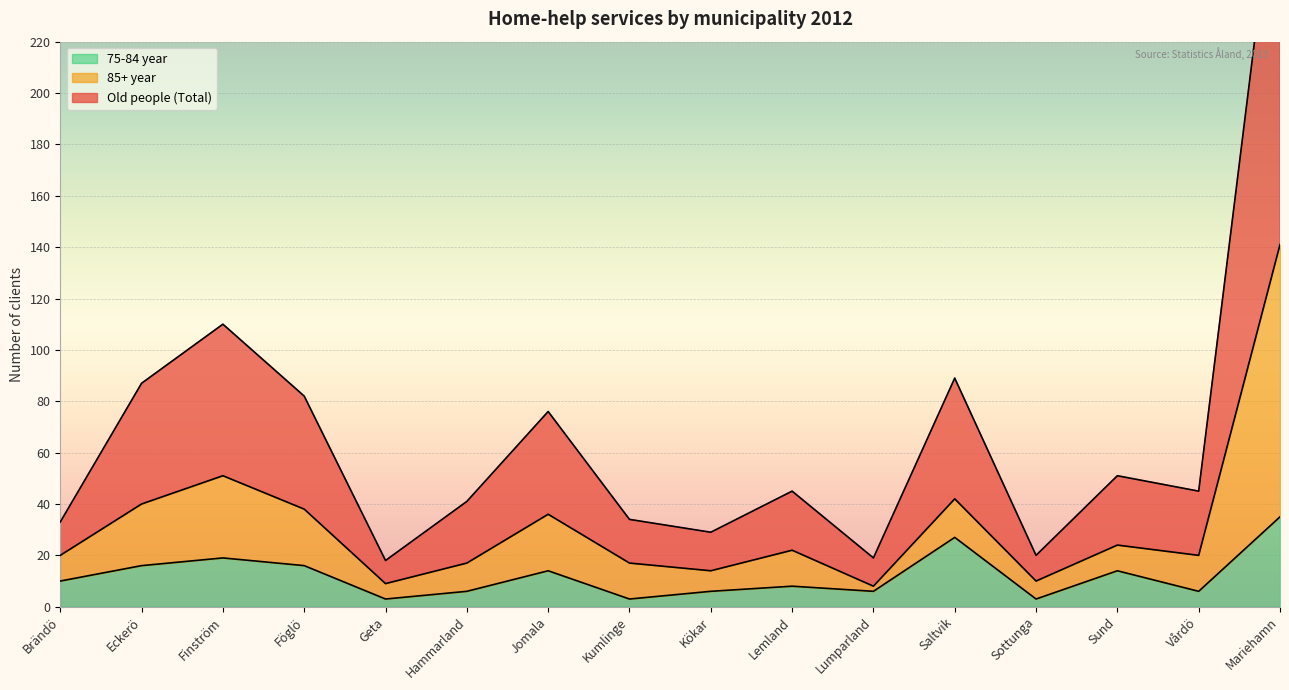

List the series in order of their peak value, lowest first.

75-84 year, 85+ year, Old people (Total)